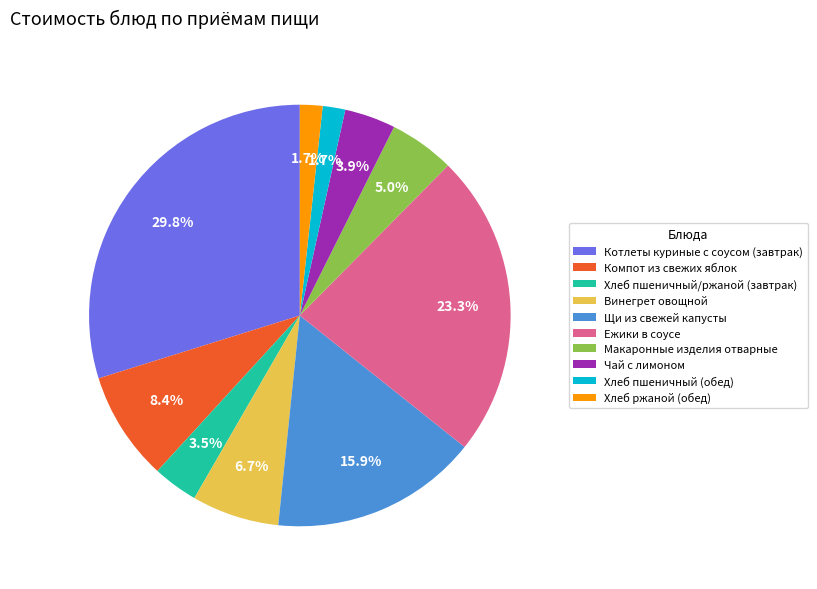

What is the ratio of the value at Хлеб пшеничный/ржаной (завтрак) to the value at Макаронные изделия отварные?

0.7